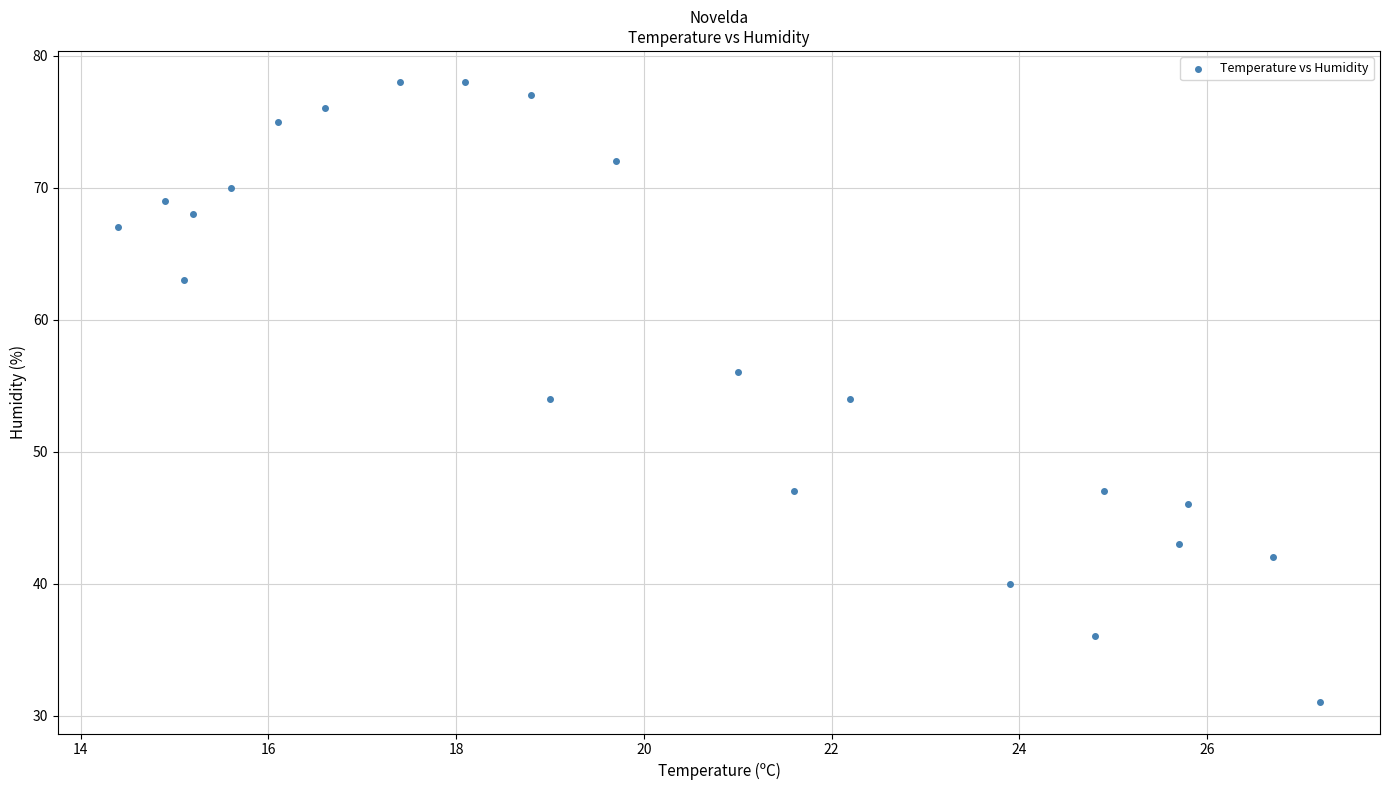

What is the range of Y values (max minus min)?

47